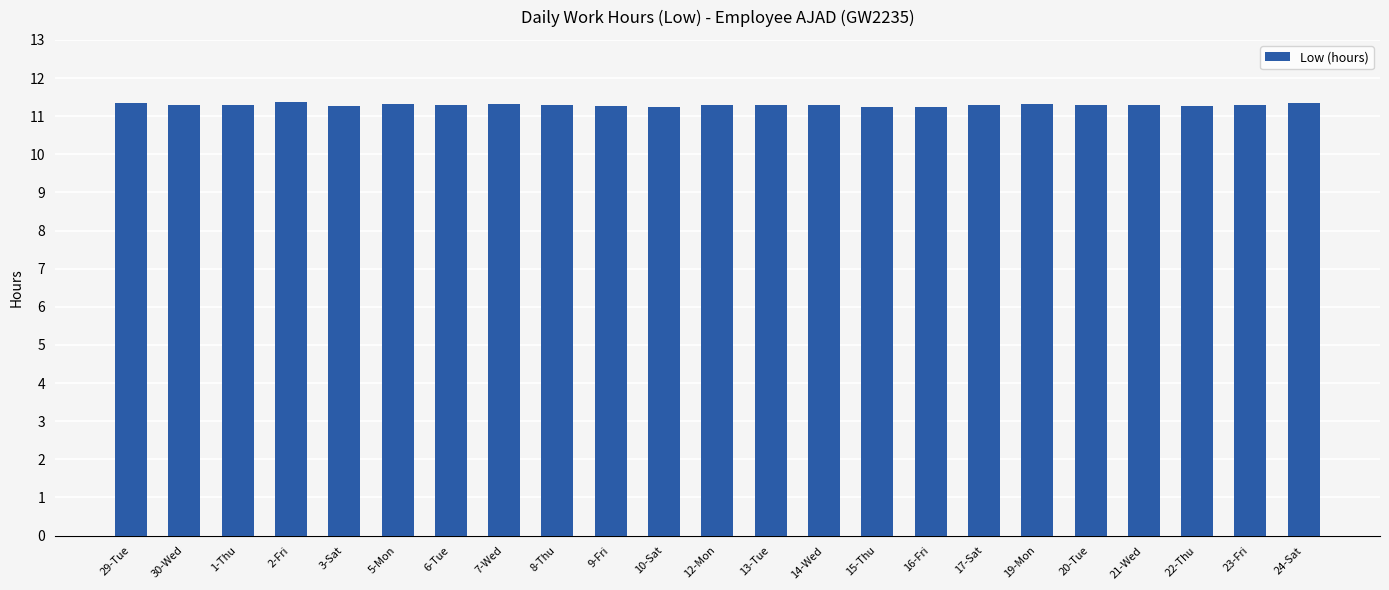

Approximately how many times larger is the value at 30-Wed compared to 13-Tue?

1.0